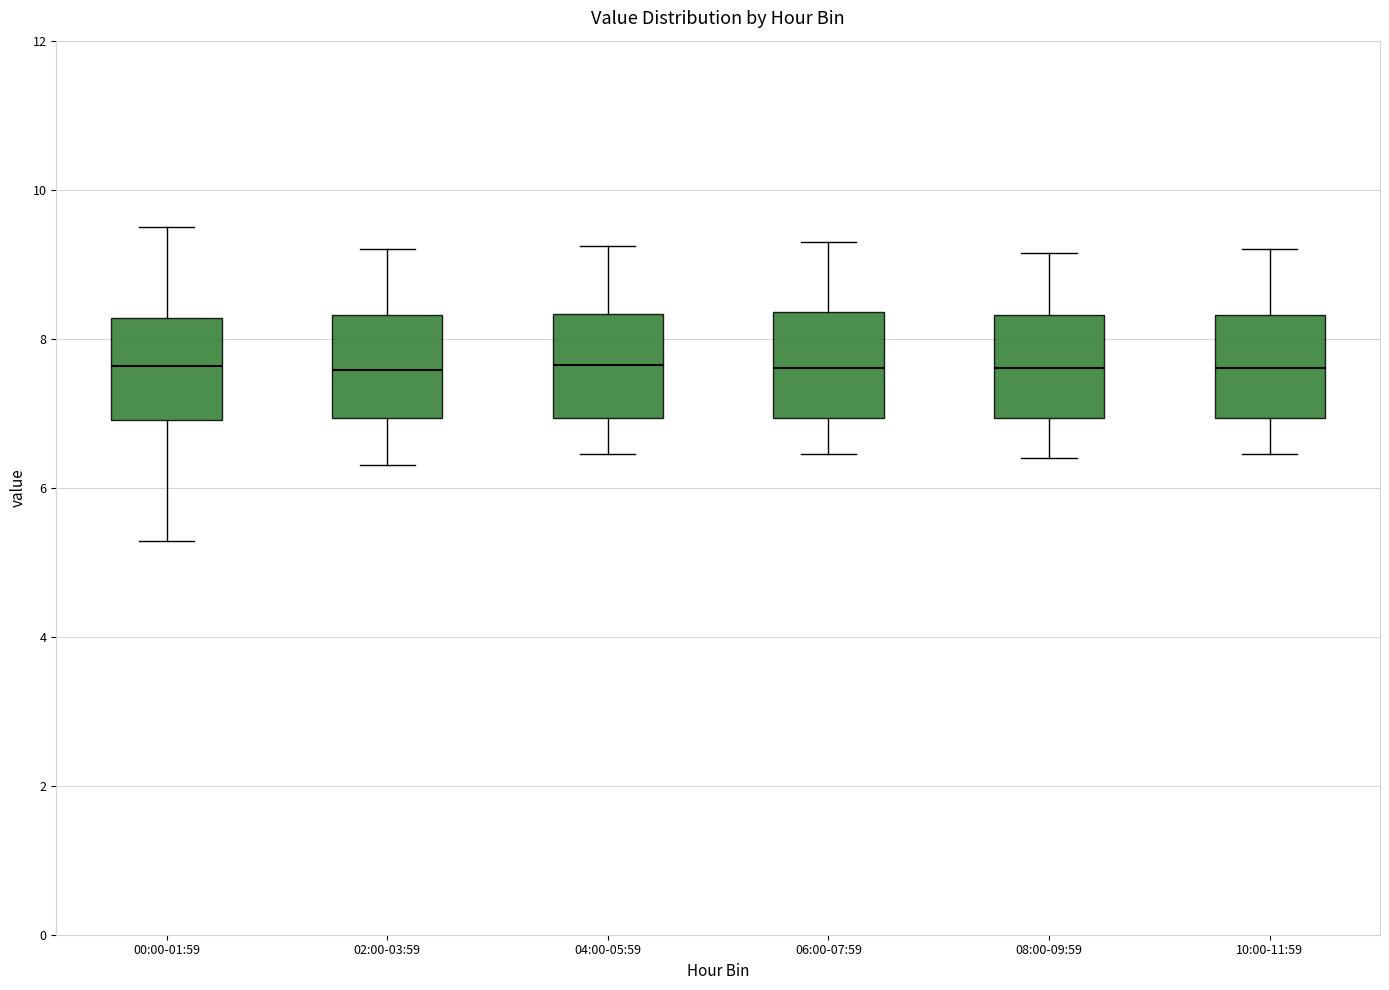

Reading left to right, read every box against the y-axis: the position of its median line, the range the box covers, and the ends of its whiskers. The values are not printed on the chart, so give them approximately, as read against the axis.

00:00-01:59: median 7.6, box 7.0 to 8.2, whiskers 5.2 to 9.6
02:00-03:59: median 7.6, box 7.0 to 8.4, whiskers 6.4 to 9.2
04:00-05:59: median 7.6, box 7.0 to 8.4, whiskers 6.4 to 9.2
06:00-07:59: median 7.6, box 7.0 to 8.4, whiskers 6.4 to 9.4
08:00-09:59: median 7.6, box 7.0 to 8.4, whiskers 6.4 to 9.2
10:00-11:59: median 7.6, box 7.0 to 8.4, whiskers 6.4 to 9.2